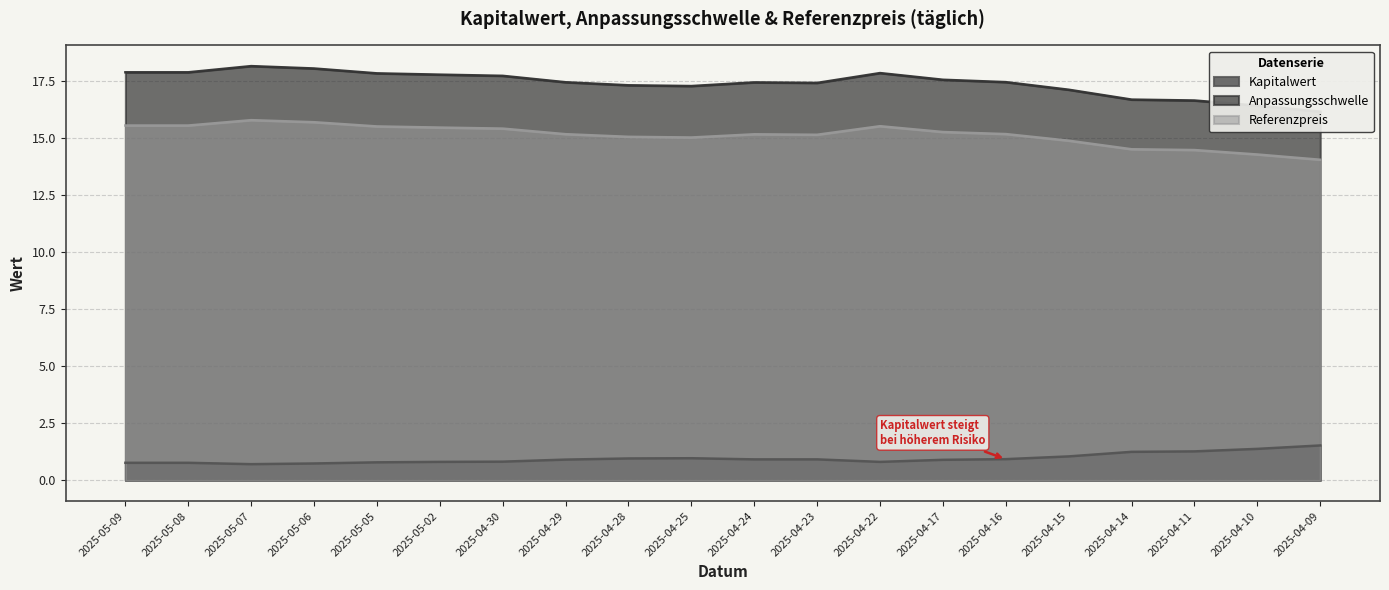

List the labels in order of Kapitalwert value, smallest first.

2025-05-07, 2025-05-06, 2025-05-09, 2025-05-08, 2025-05-05, 2025-05-02, 2025-04-22, 2025-04-30, 2025-04-17, 2025-04-29, 2025-04-24, 2025-04-23, 2025-04-16, 2025-04-28, 2025-04-25, 2025-04-15, 2025-04-14, 2025-04-11, 2025-04-10, 2025-04-09